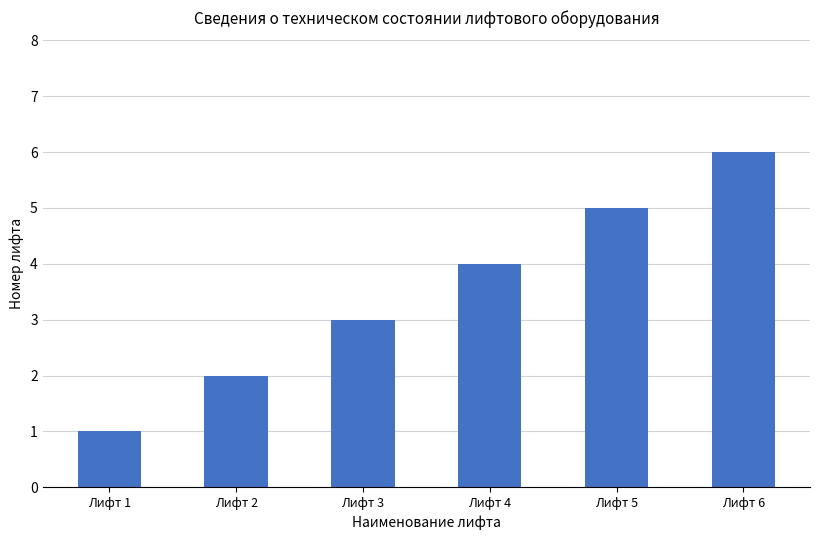

List the labels in order of value, largest first.

Лифт 6, Лифт 5, Лифт 4, Лифт 3, Лифт 2, Лифт 1